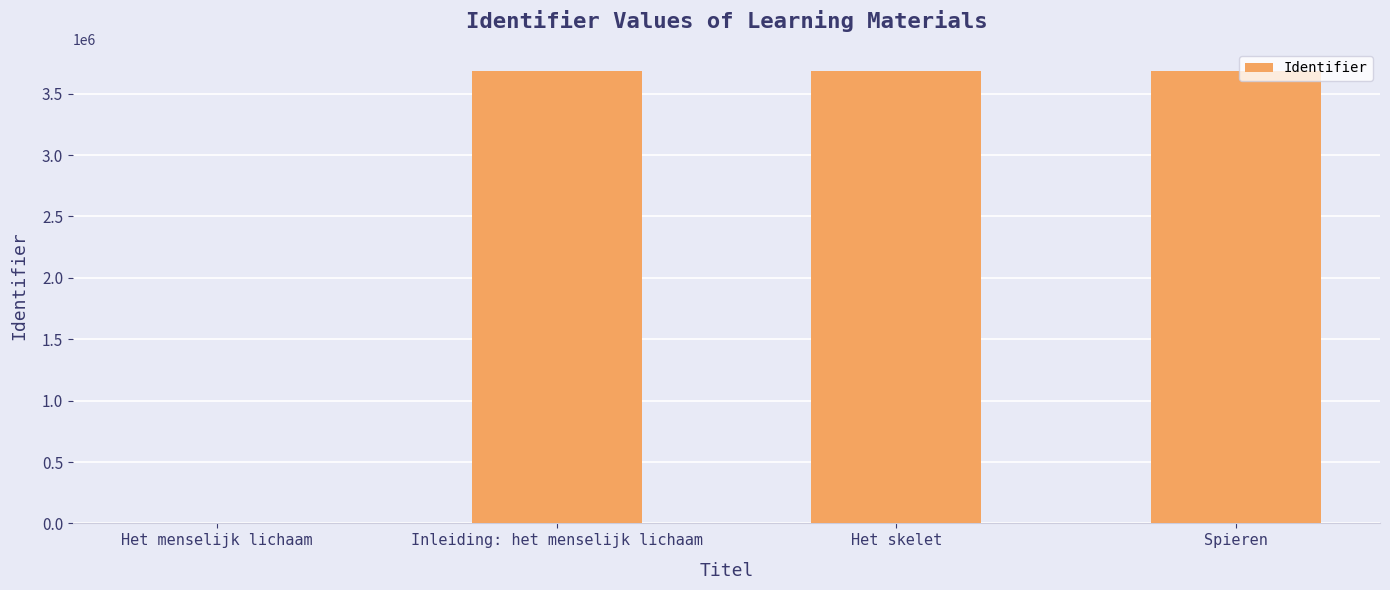

What is the sum of all values?

11043944